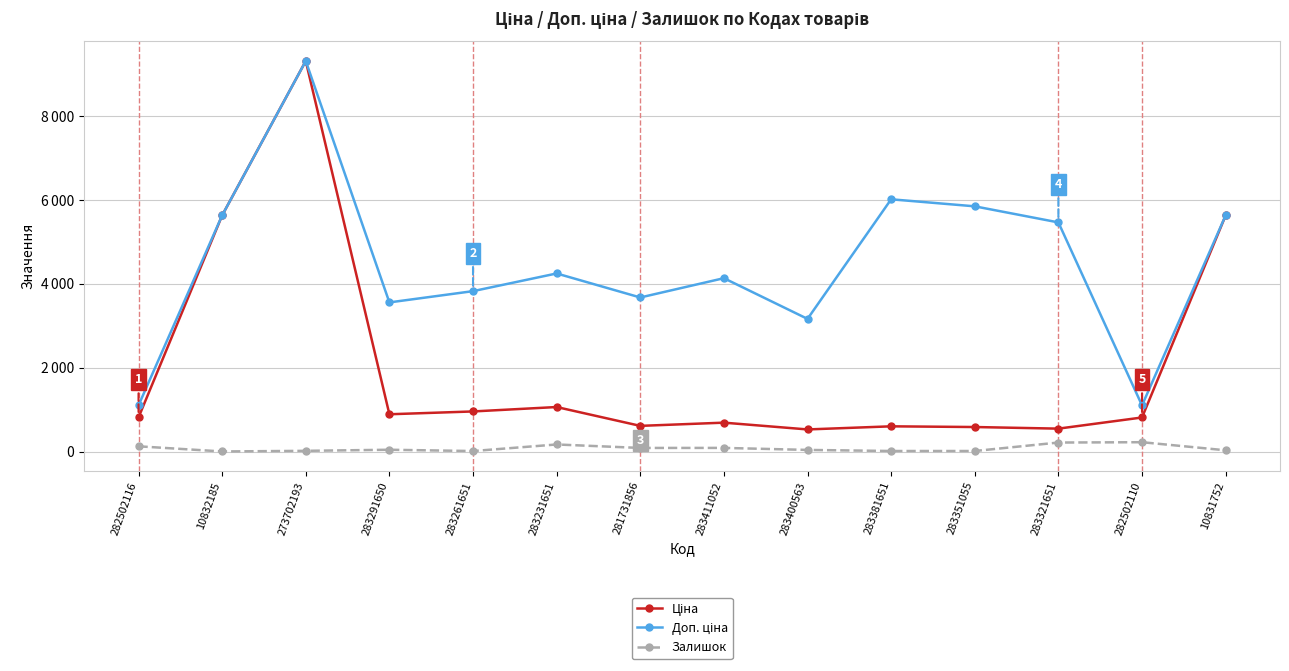

What is the value of the Ціна point at the 11th from the left?

585.3